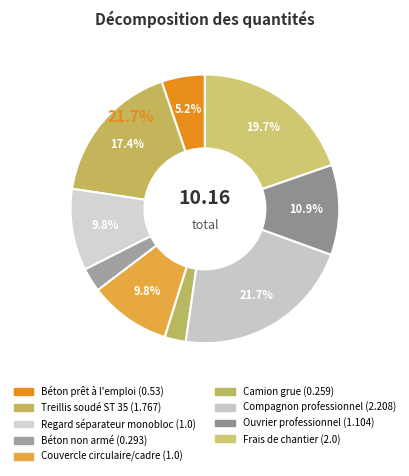

What is the largest slice in the pie chart?

Compagnon professionnel